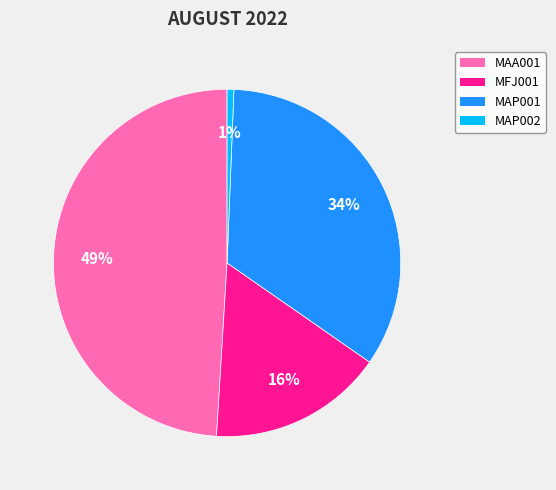

Is there a majority slice in this chart?

No